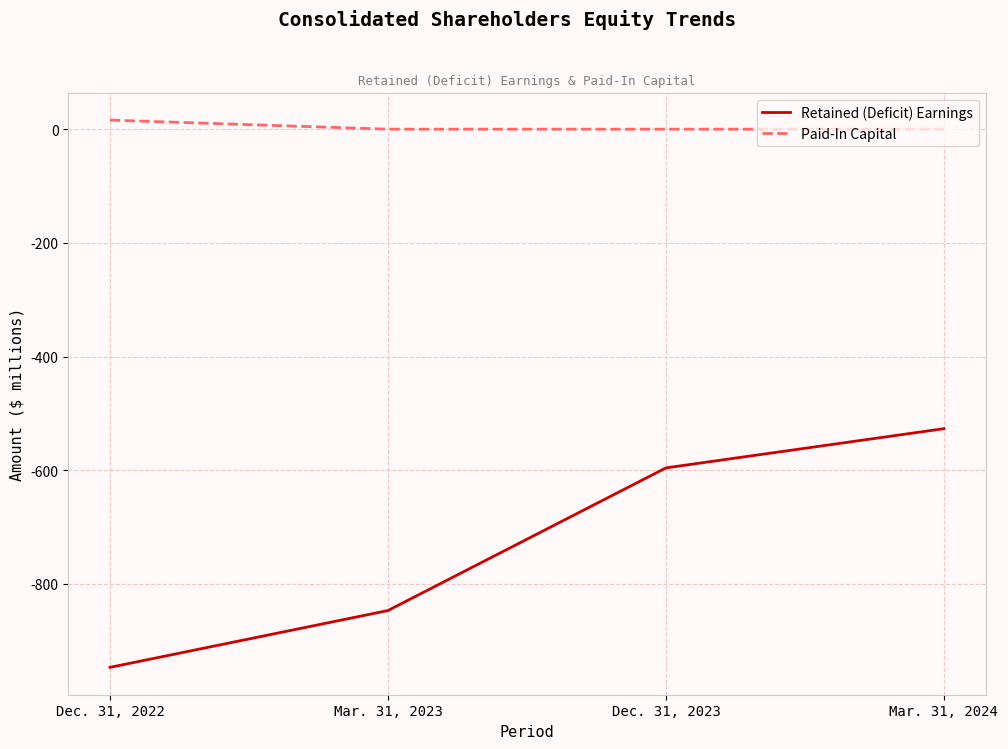

True or false: Retained (Deficit) Earnings has more than 2 points higher than both neighbors.

False